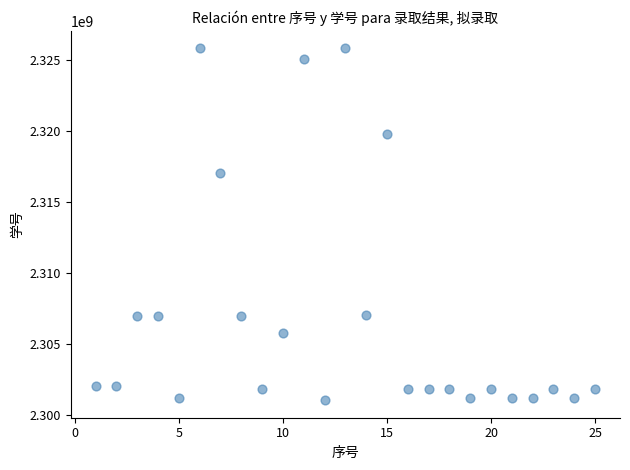

What Y value in the scatter plot is closest to 2313436085?

2317011096